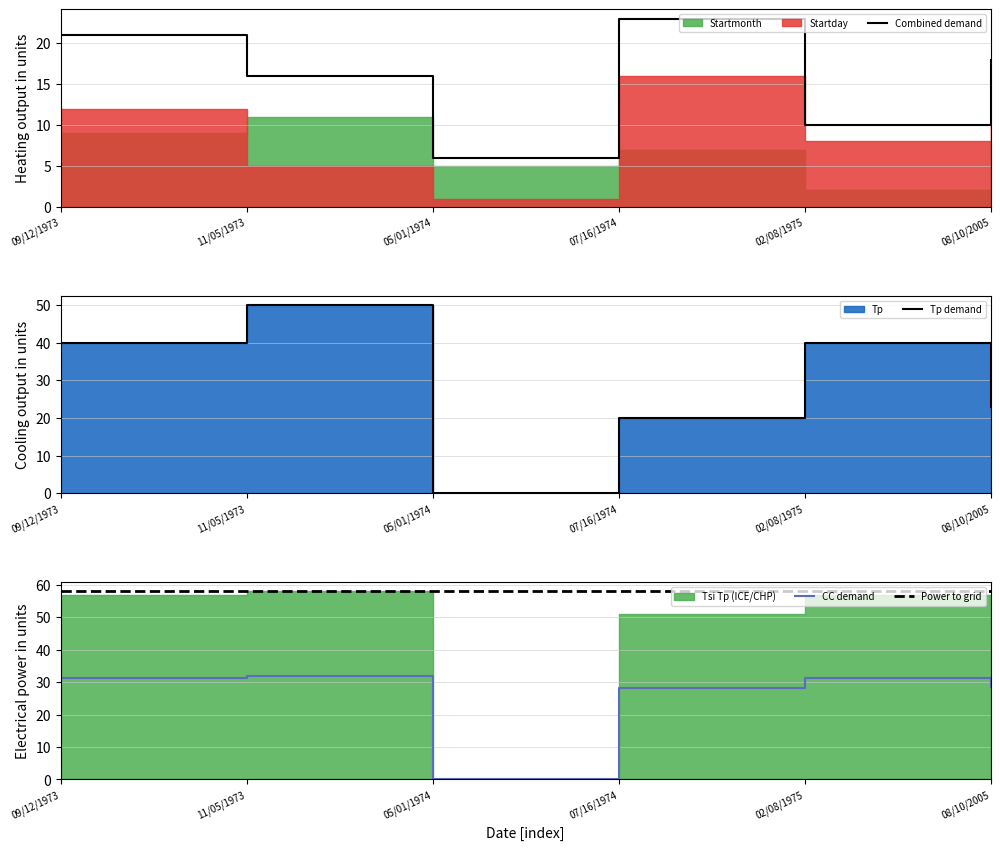

The value of CC demand at 05/01/1974 is 0.0. True or false?

True